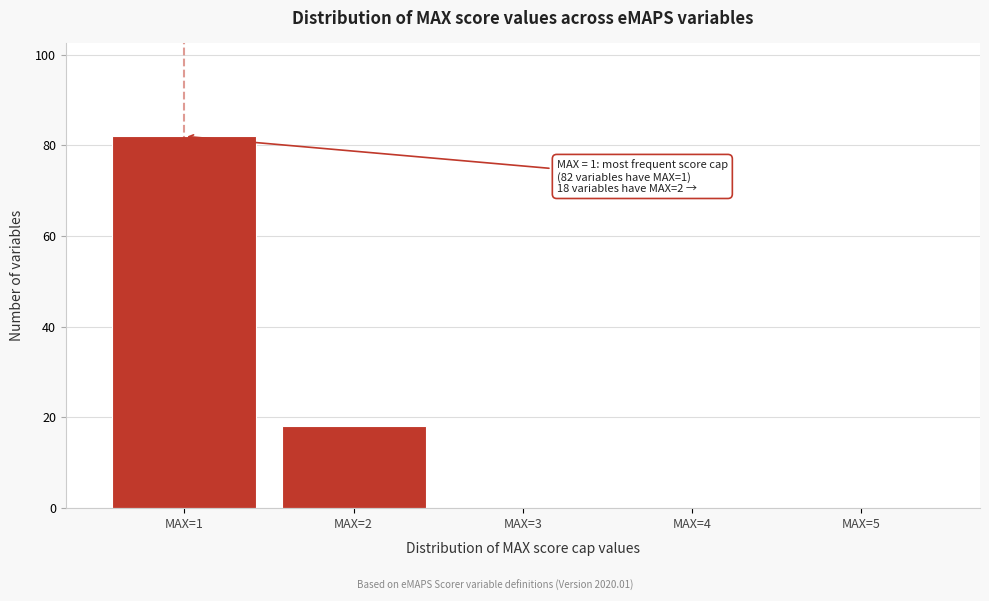

Reading left to right, list all the values displayed in this chart.

MAX=1=82	MAX=2=18	MAX=3=0	MAX=4=0	MAX=5=0